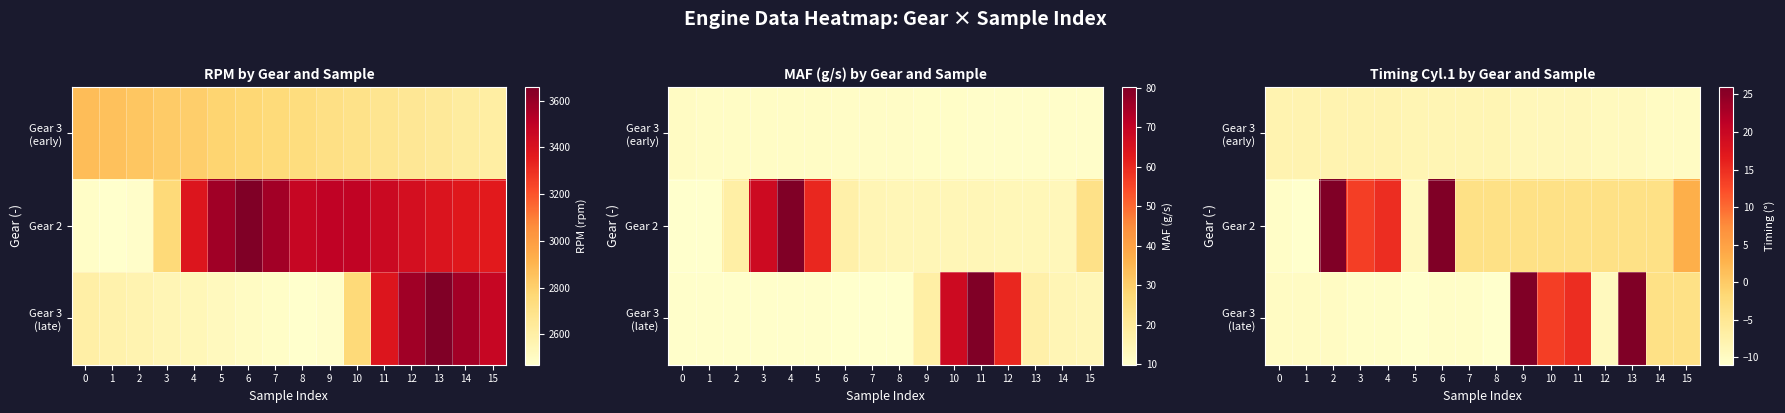

The Gear 3 (late) series shows -17.6 at 0. True or false?

False